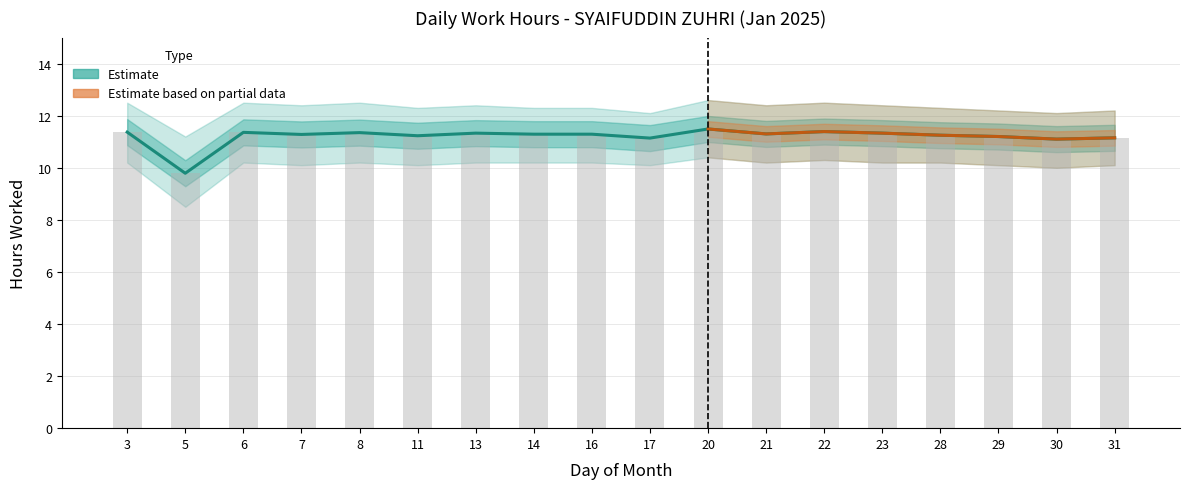

Which category has the lowest value across all series?

5